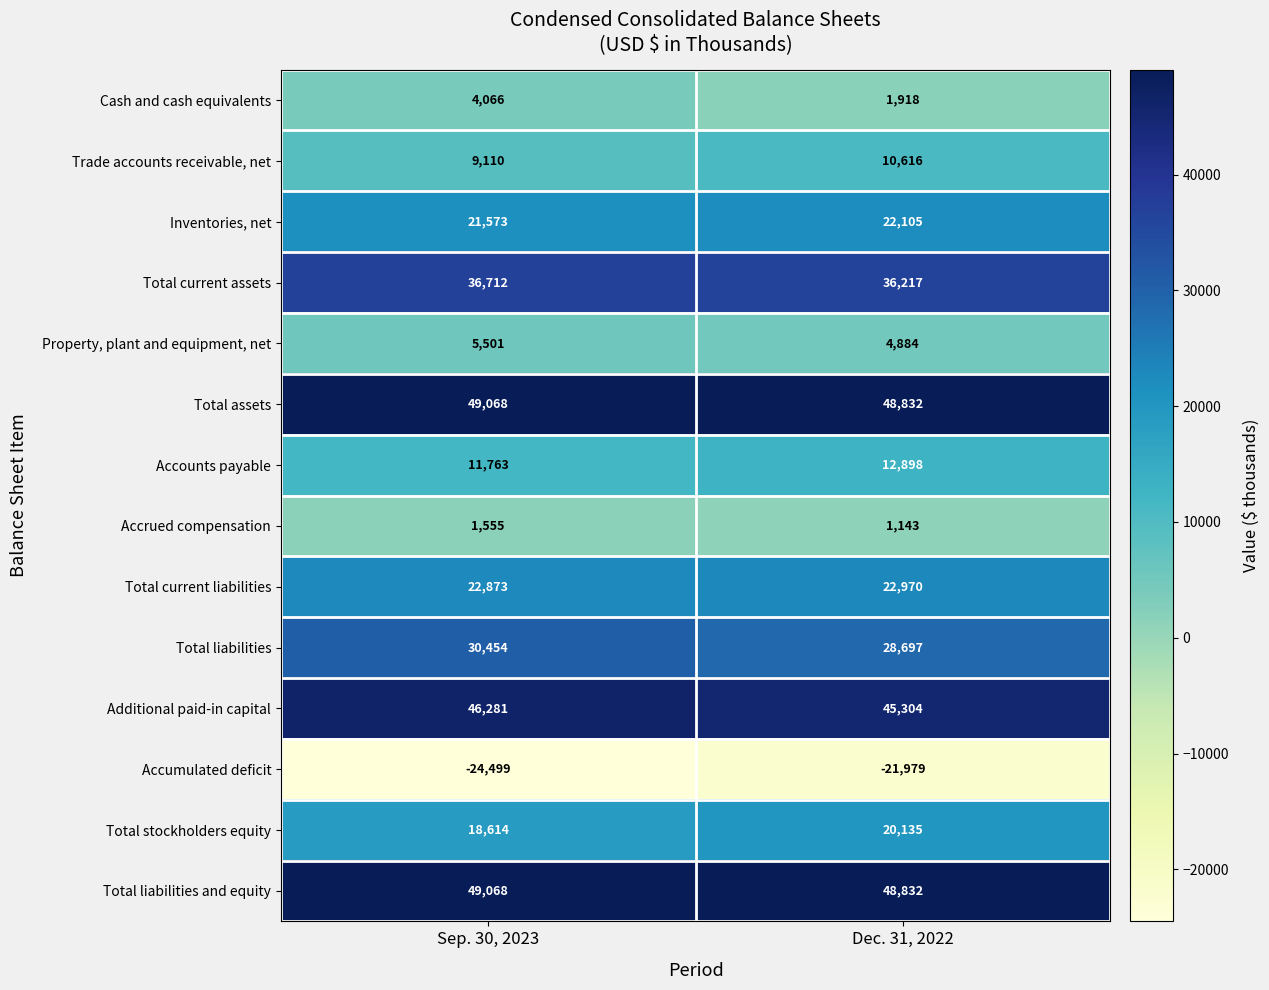

At how many categories does at least one series exceed 47643?

2